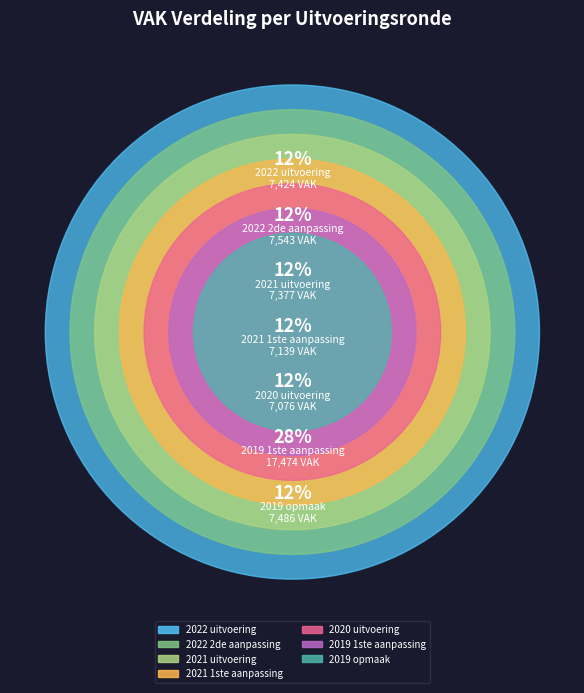

True or false: 2020 uitvoering accounts for 21% of the total.

False